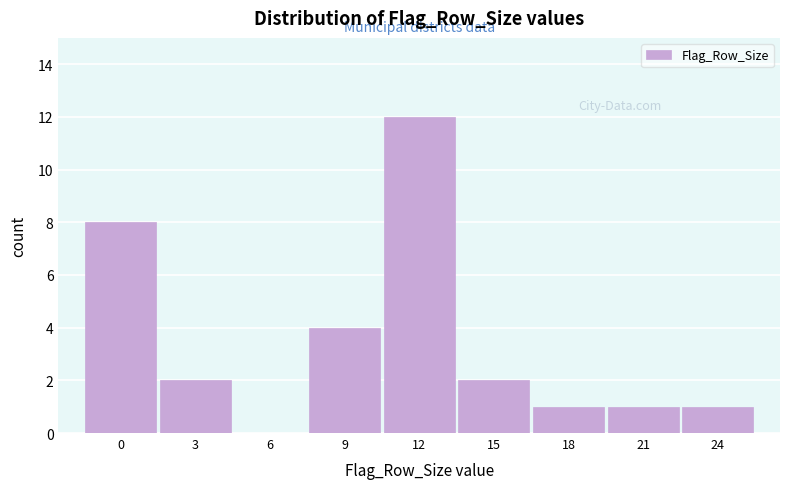

Reading left to right, extract all data points from this chart.

0=8	3=2	6=0	9=4	12=12	15=2	18=1	21=1	24=1